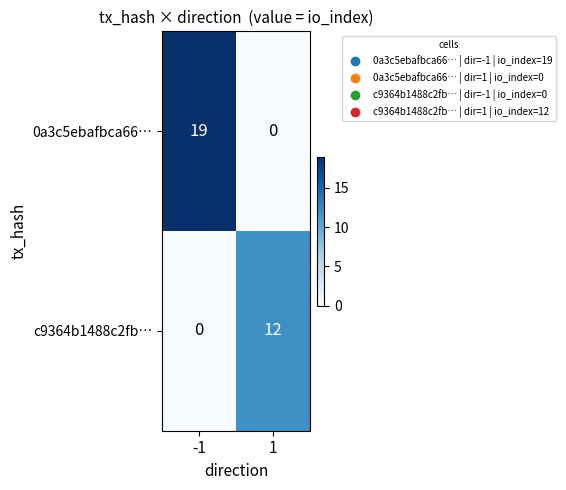

Which series has the largest range (max minus min)?

0a3c5ebafbca66…